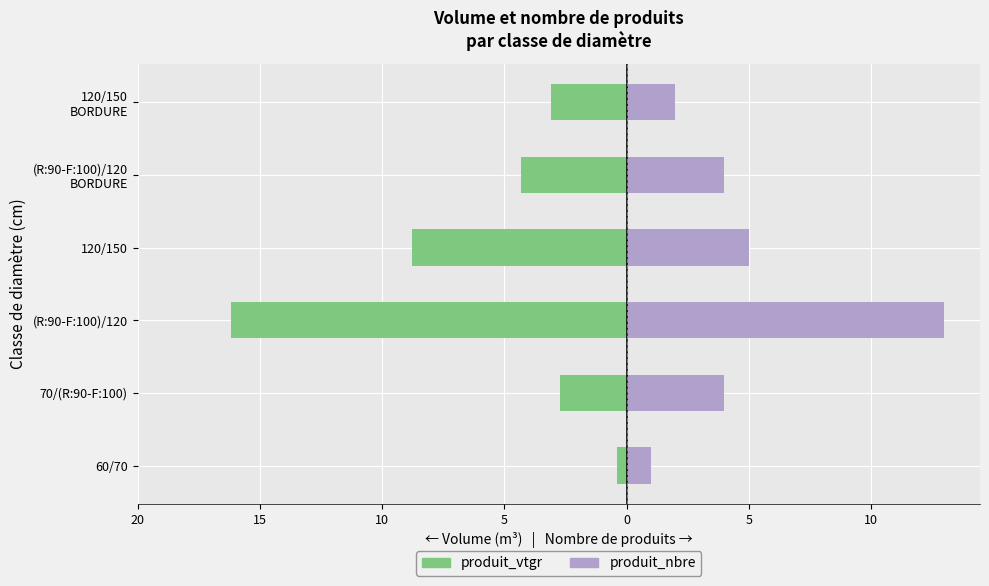

What are all the series names shown in the legend?

produit_vtgr, produit_nbre